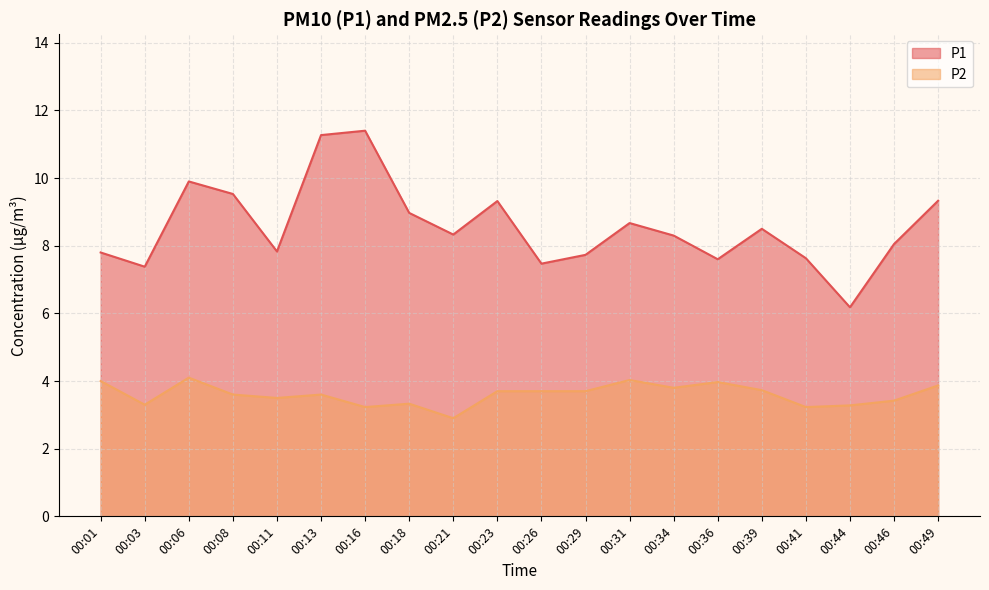

True or false: P1 and P2 cross at least once.

False